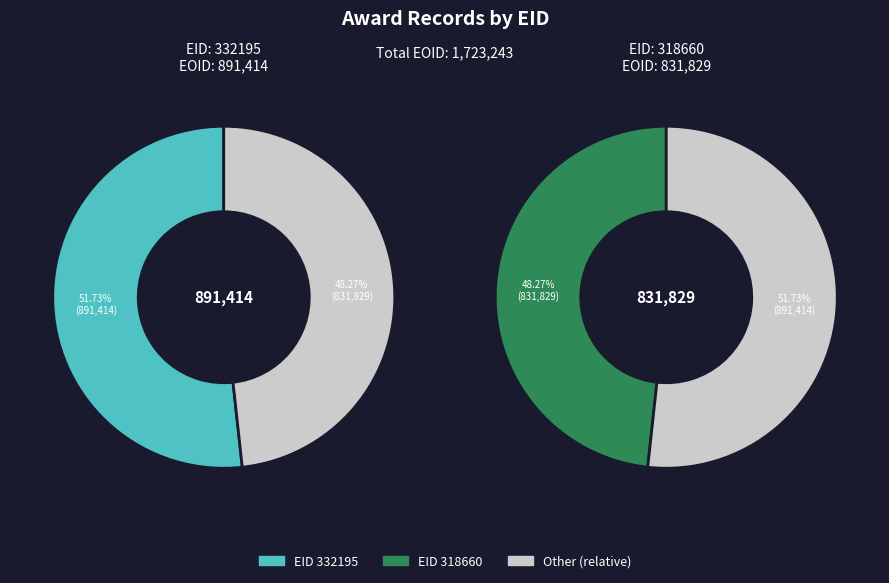

Does 332195 account for over 50% of the chart?

Yes